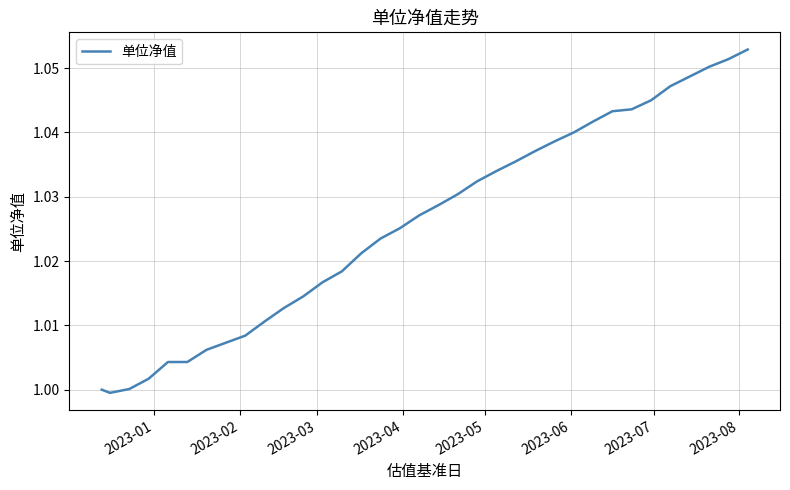

What is the difference between the second highest and minimum values?

0.1